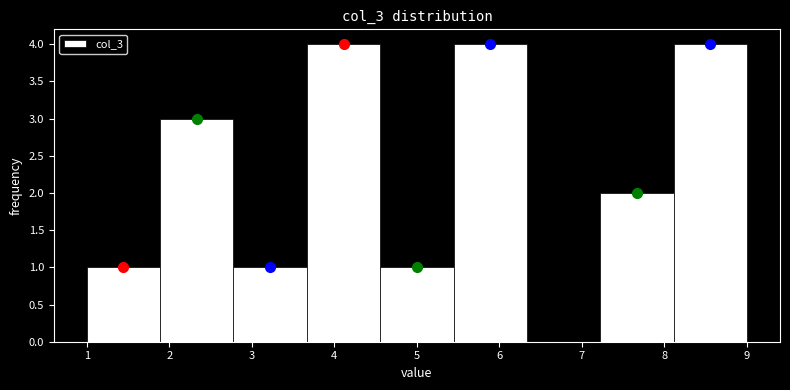

Reading left to right, transcribe this chart: for each bar, give the range it covers on the x-axis and its height. Neither the bar edges nor the heights are printed on the chart, so give them approximately, as read against the axes.

1.0 to 1.9: 1
1.9 to 2.8: 3
2.8 to 3.7: 1
3.7 to 4.6: 4
4.6 to 5.4: 1
5.4 to 6.3: 4
6.3 to 7.2: 0
7.2 to 8.1: 2
8.1 to 9.0: 4